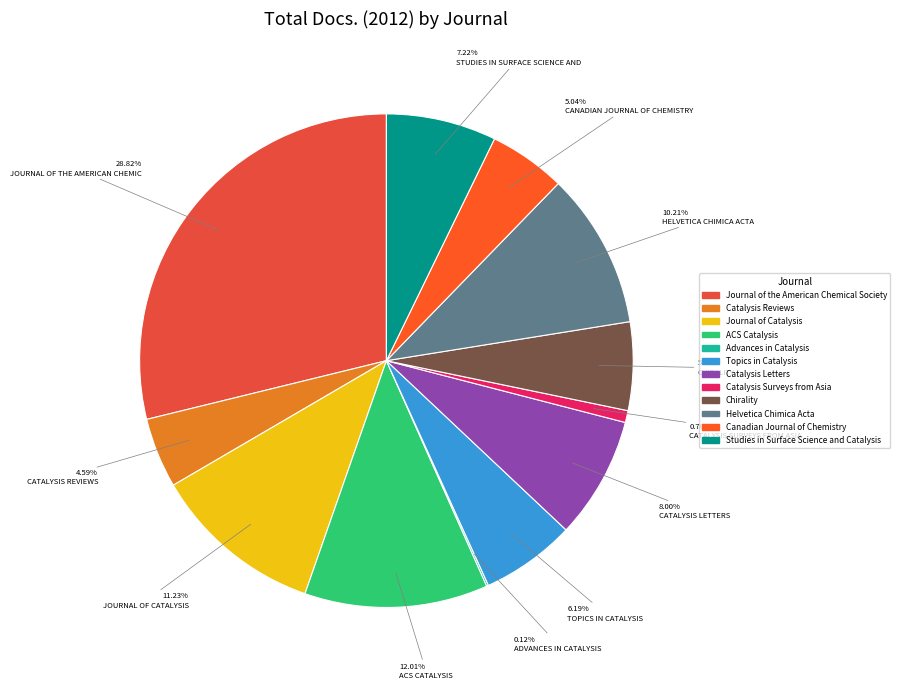

Which category has the smallest portion of the pie?

Advances in Catalysis